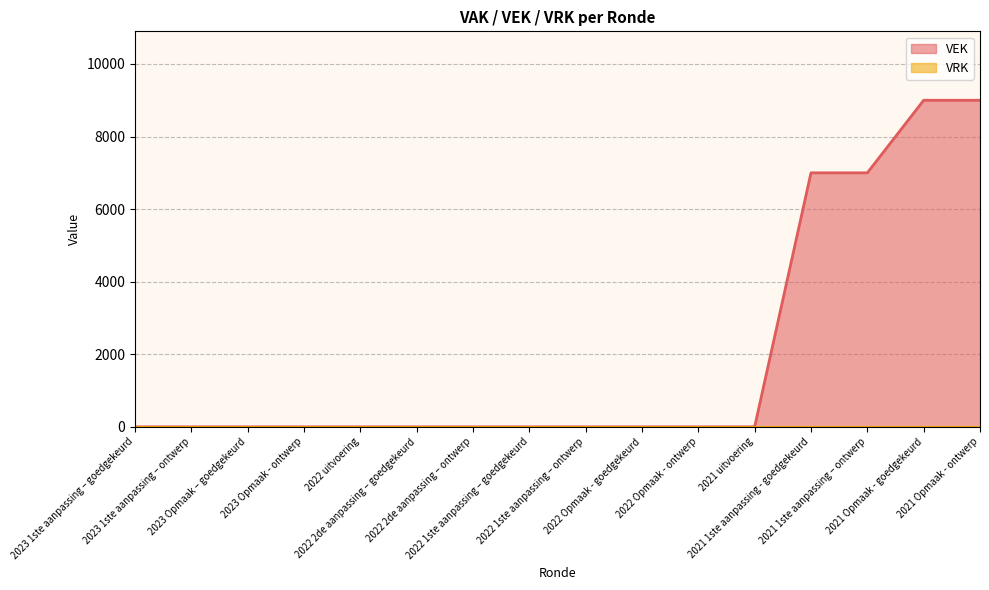

The value at 2022 uitvoering is -3660. True or false?

False